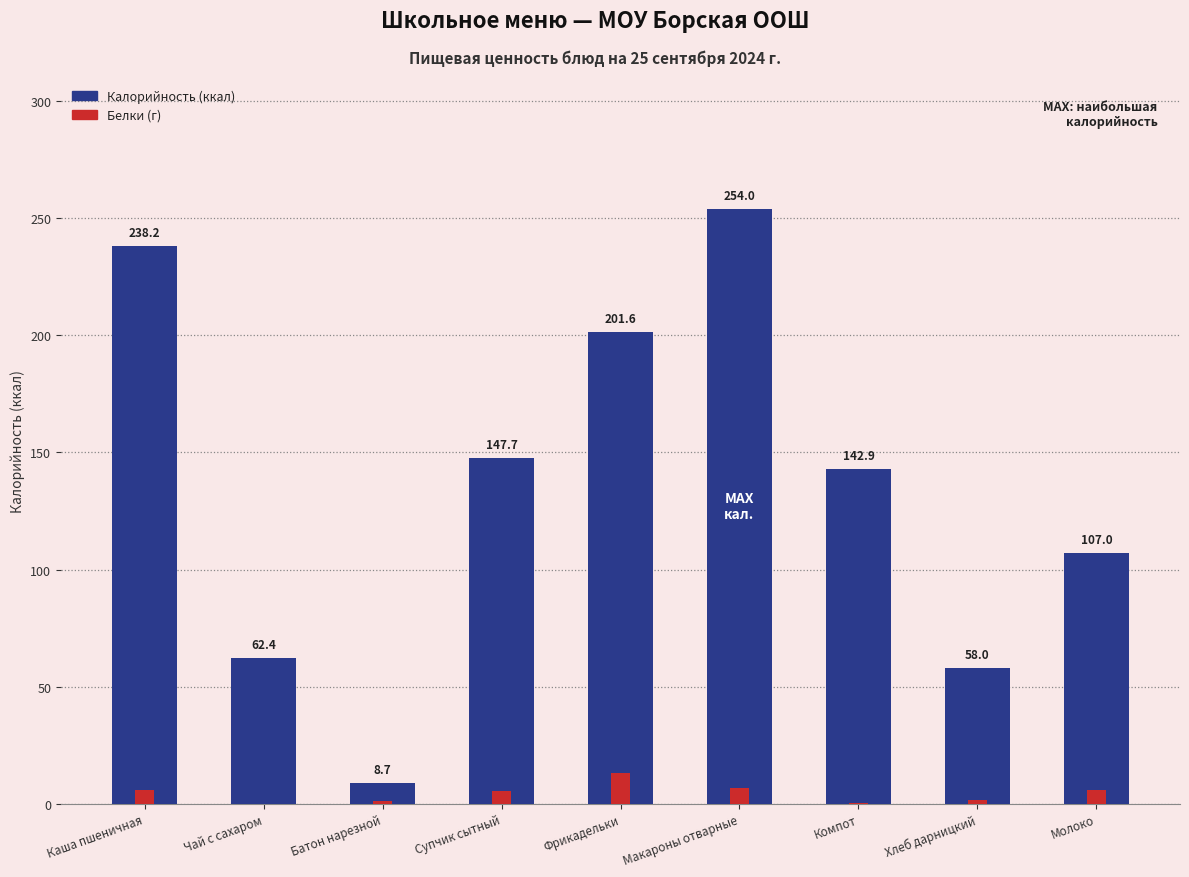

How many bars are there in total?

18